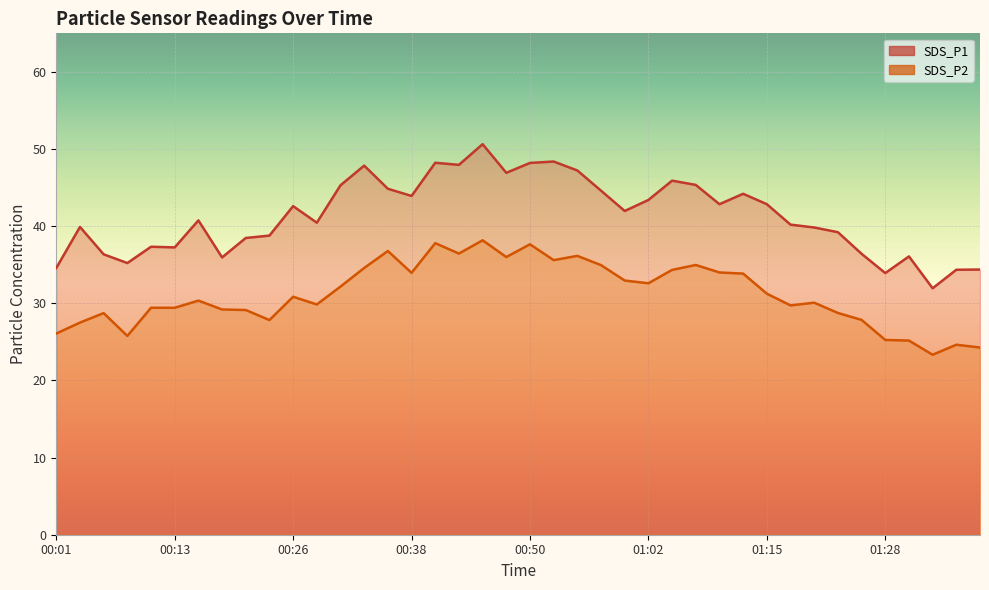

Read the SDS_P2 value at 01:10.

34.0